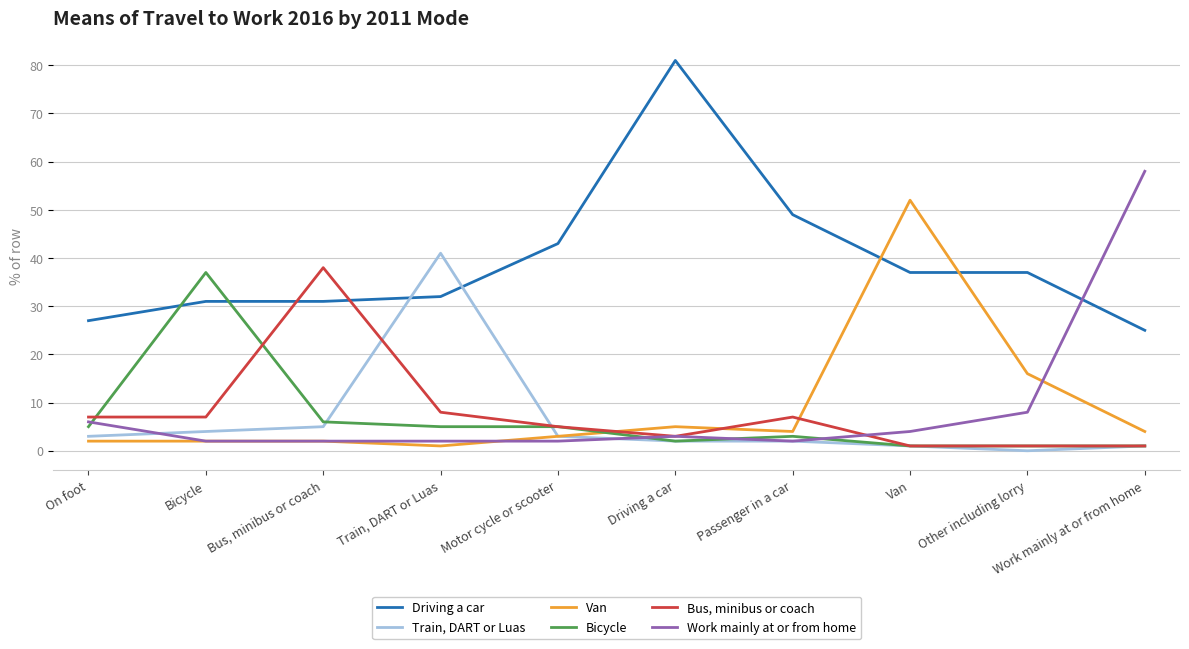

What are all the series names shown in the legend?

Driving a car, Train, DART or Luas, Van, Bicycle, Bus, minibus or coach, Work mainly at or from home